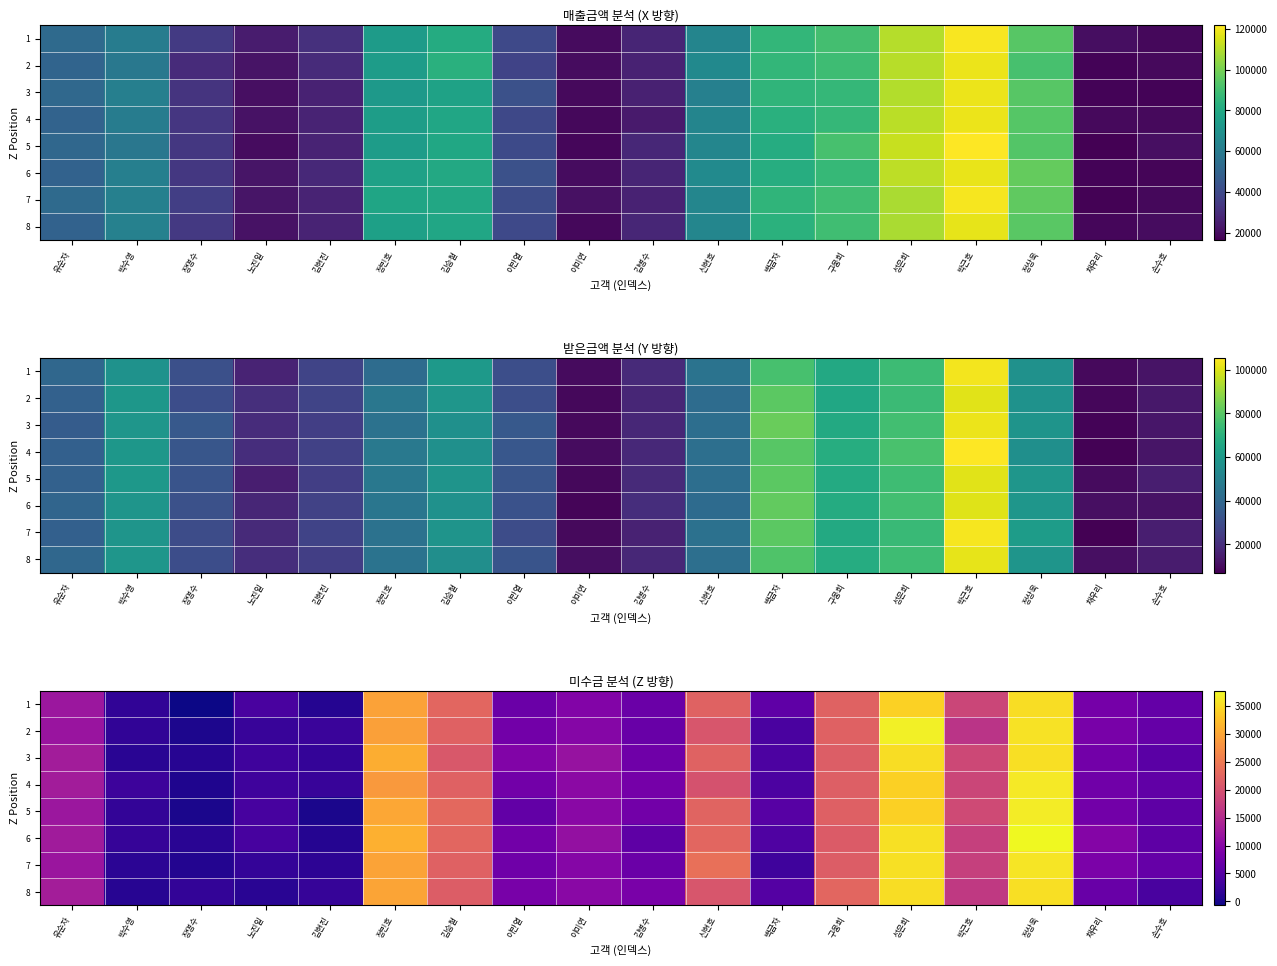

Which has a higher value, 백금자 or 구웅희?

구웅희